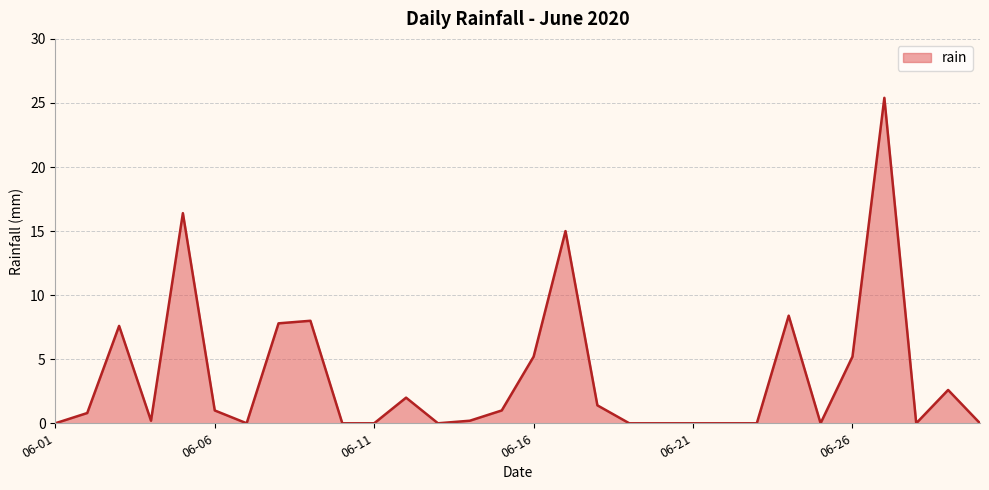

How many series are shown in this chart?

1